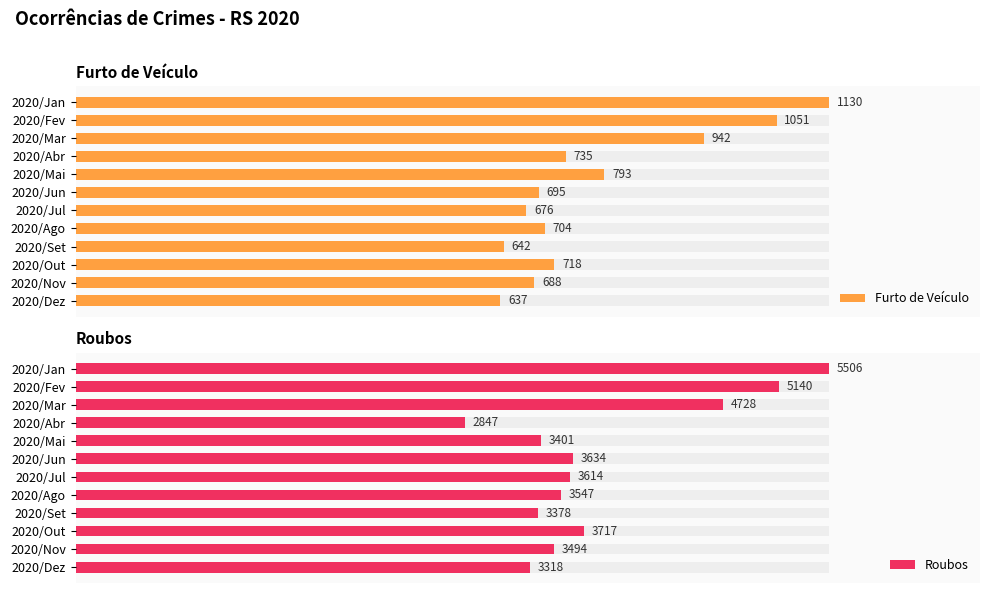

How many bars are there in each group?

2